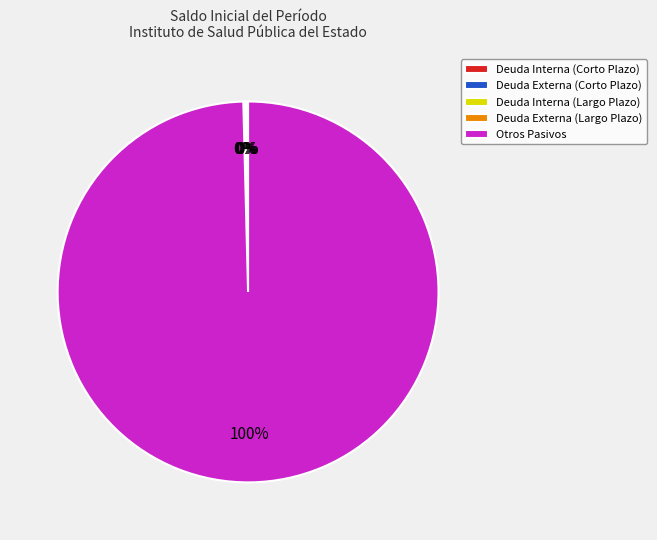

Which category has the biggest portion of the pie?

Otros Pasivos